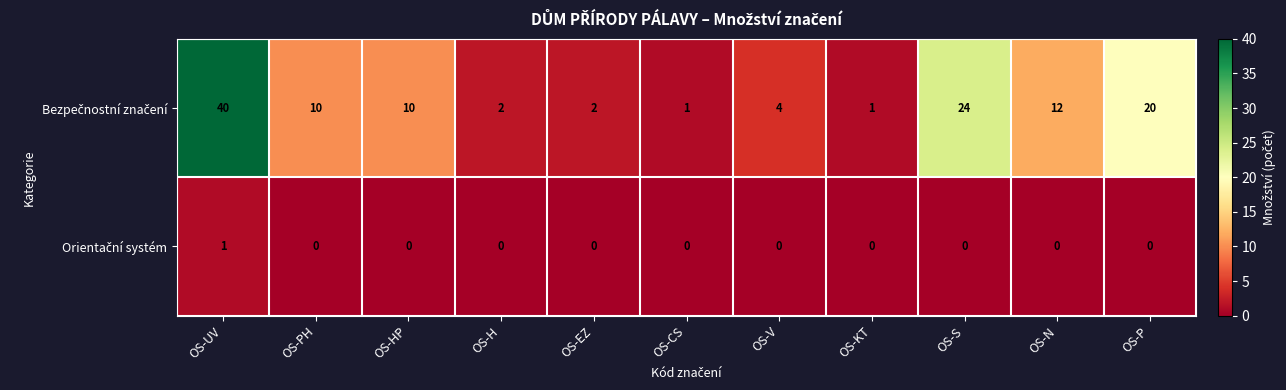

What is the total value across all series at OS-KT?

1